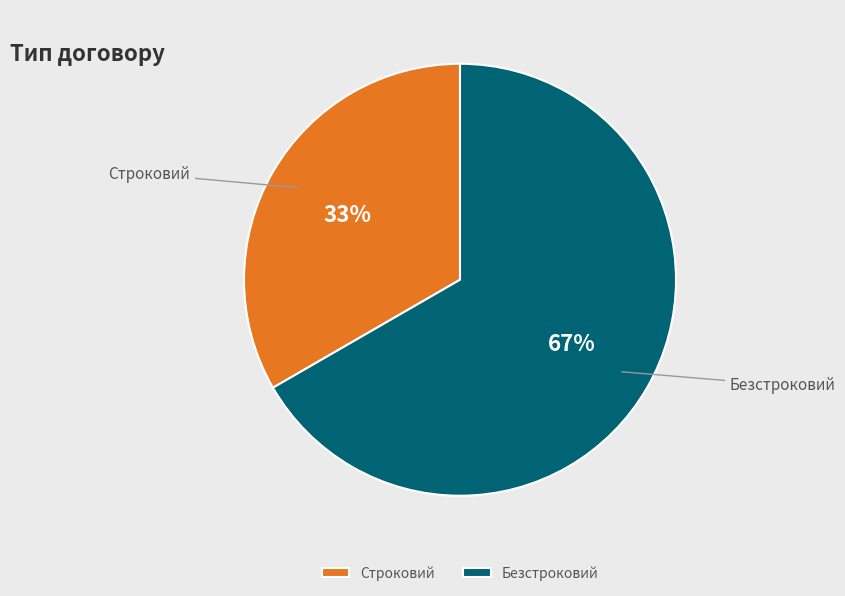

How many segments does this pie chart have?

2